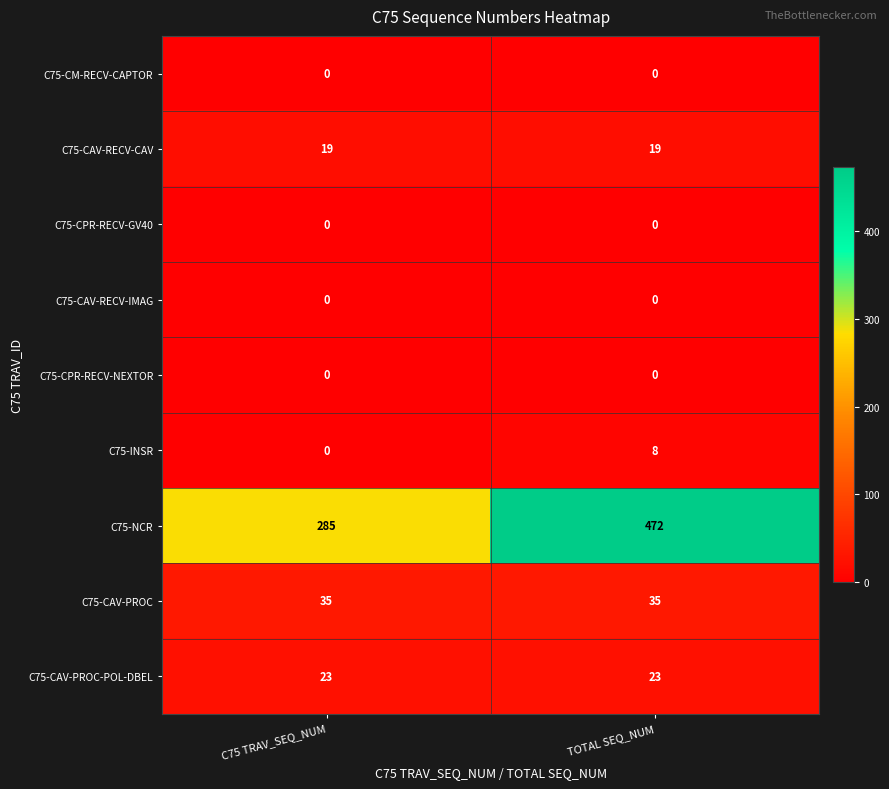

What is the spread (max minus min) of values at TOTAL SEQ_NUM?

472